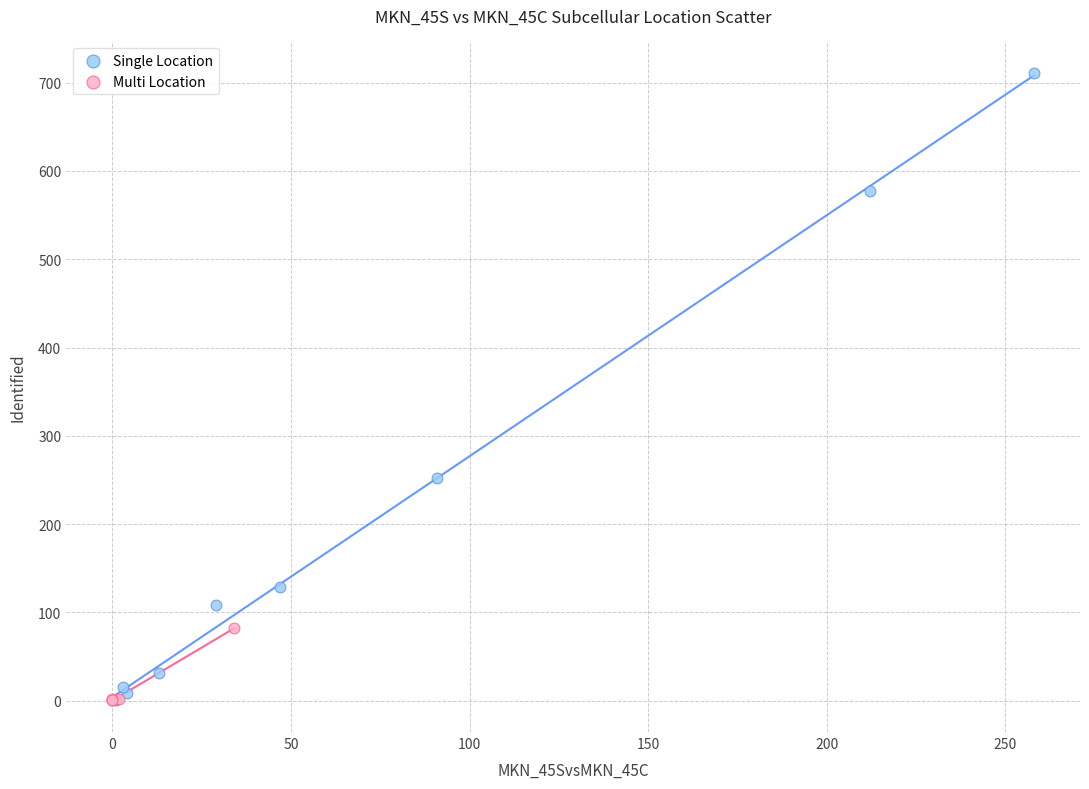

Which series has the widest spread of Y values?

Single Location